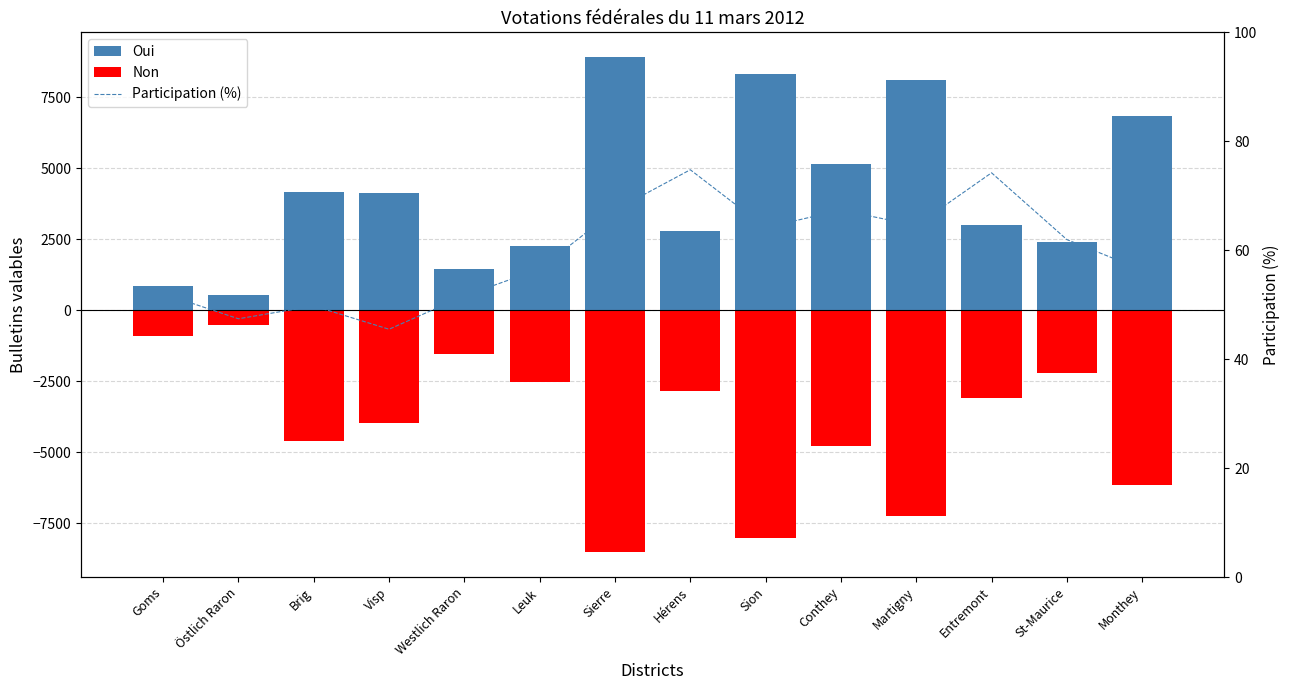

Reading left to right, transcribe all the data shown in this chart.

Oui: 847.0	526.0	4169.0	4127.0	1442.0	2269.0	8919.0	2802.0	8326.0	5156.0	8115.0	3016.0	2424.0	6837.0
Non: -890.0	-516.0	-4604.0	-3952.0	-1525.0	-2510.0	-8518.0	-2839.0	-8022.0	-4768.0	-7251.0	-3098.0	-2218.0	-6167.0
Participation (%): 52.0	47.4	49.8	45.5	51.6	56.5	67.4	74.8	64.2	67.4	64.5	74.2	62.0	56.4